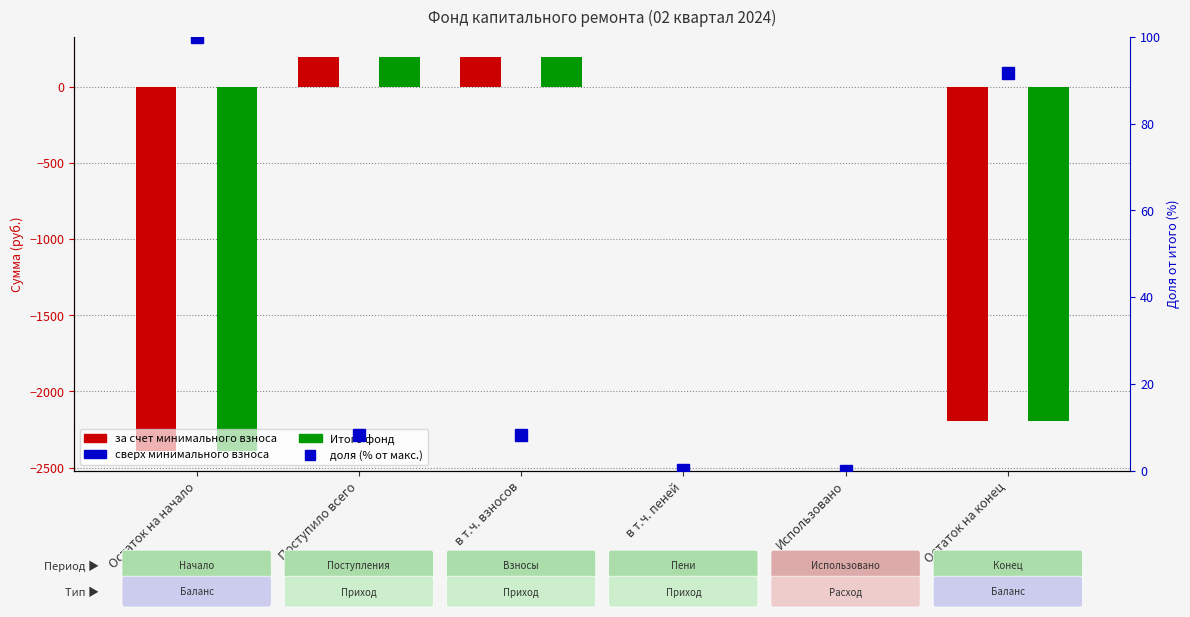

Are the bars grouped side by side (vs. stacked)?

Yes